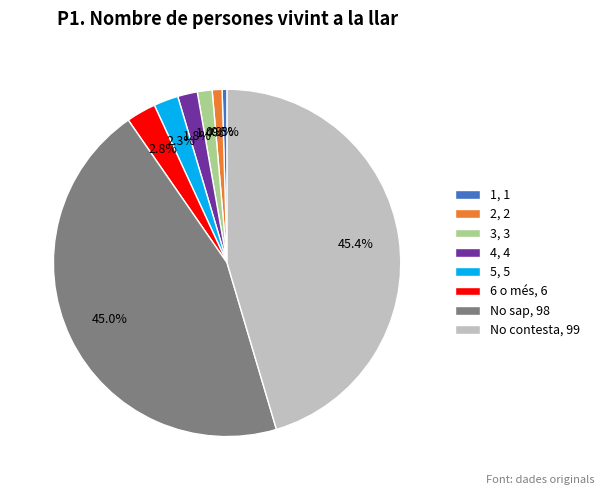

To the nearest percent, what percentage of the pie is No sap?

45%